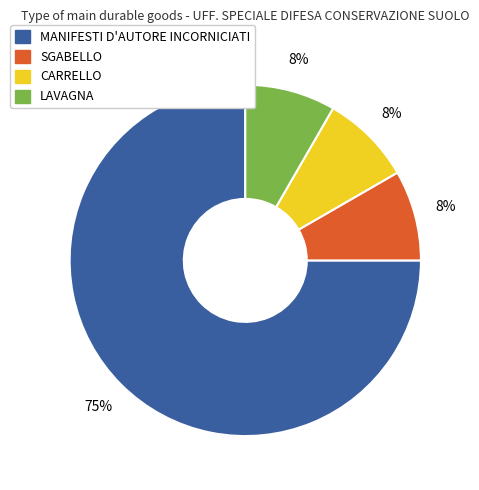

To the nearest percent, what percentage of the pie is LAVAGNA?

8%